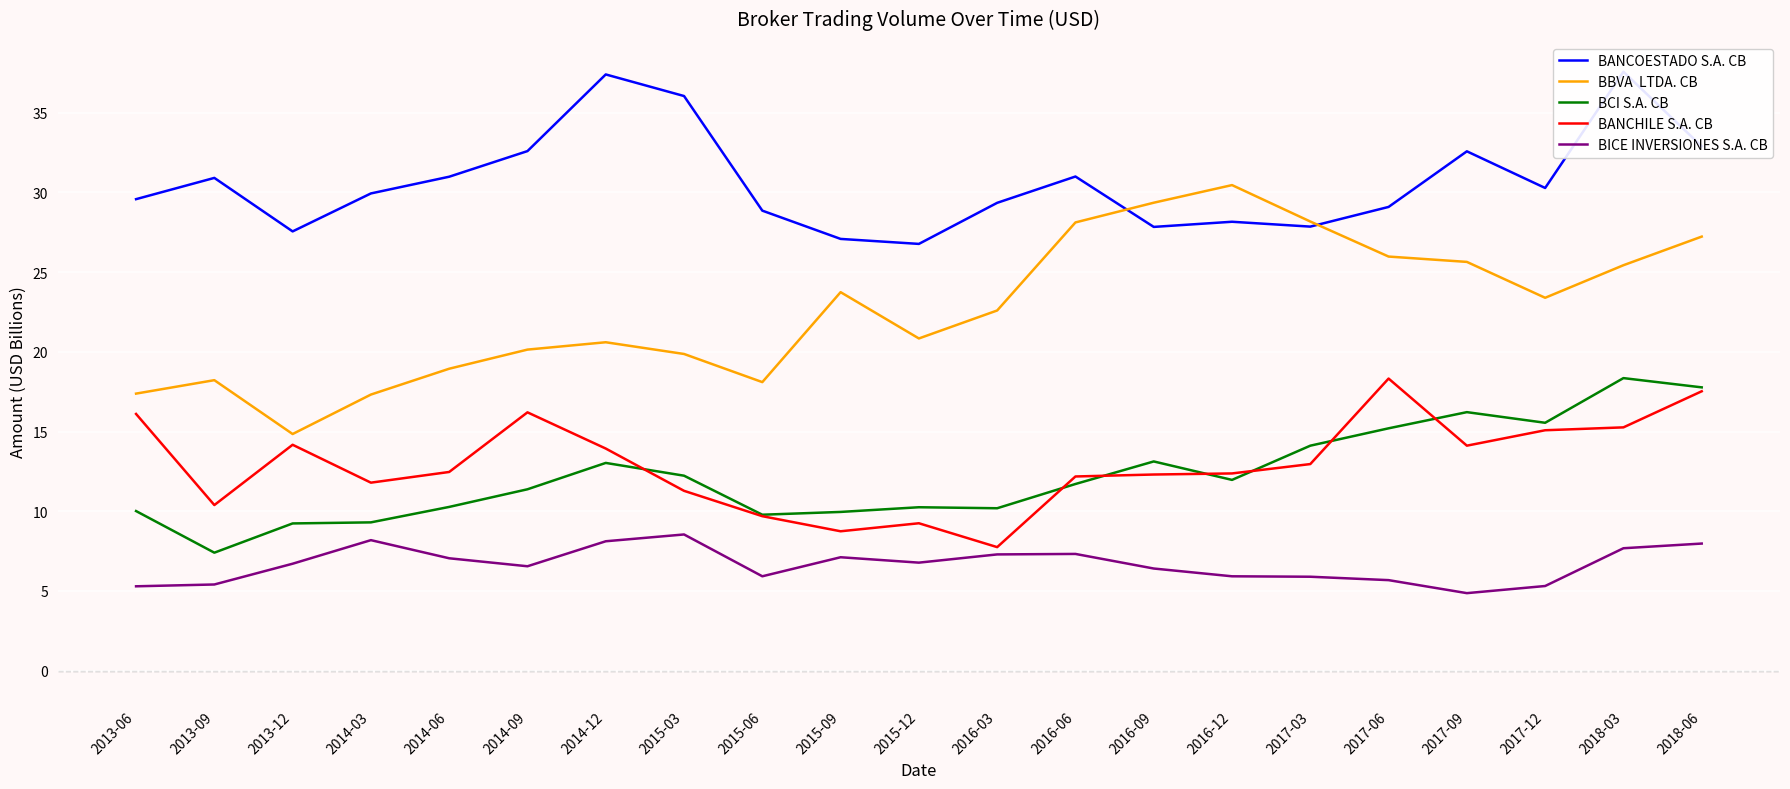

The value of BICE INVERSIONES S.A. CB at 2013-09 is 5.4. True or false?

True